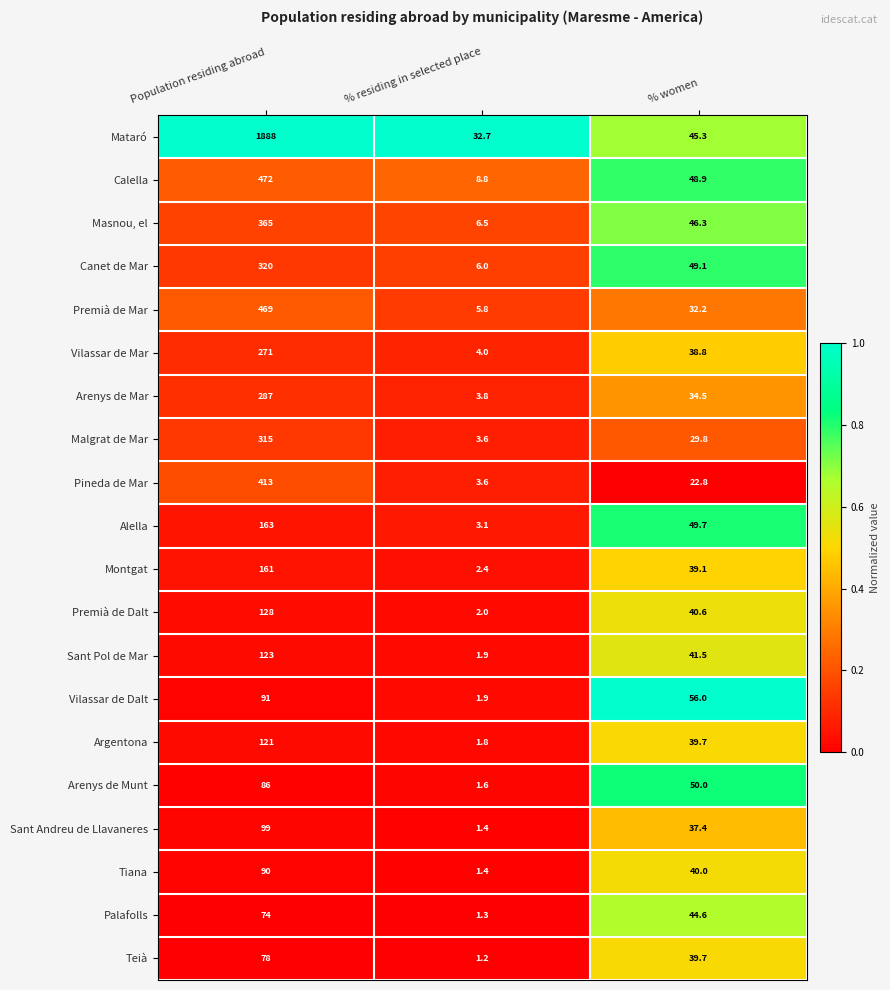

How many data points does each series have?

3